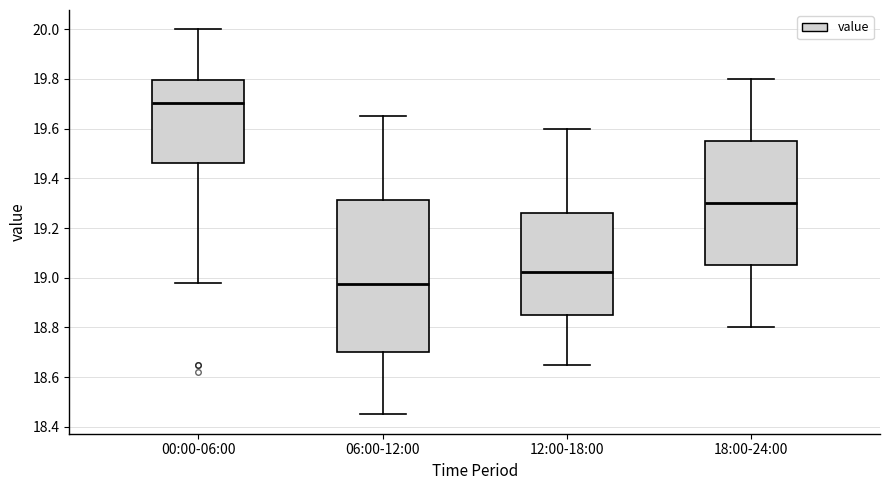

Which box has the lowest median line?

06:00-12:00